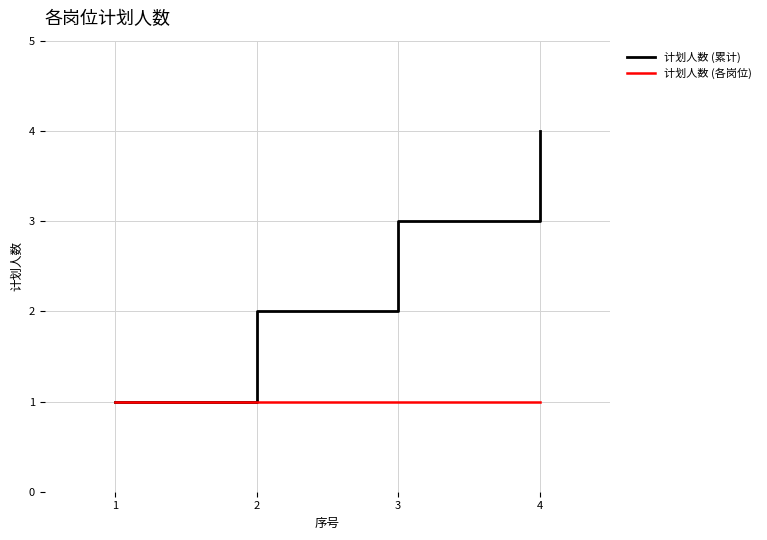

Reading left to right, what are all the values shown in this chart?

计划人数 (累计): 1=1	2=2	3=3	4=4
计划人数 (各岗位): 1=1	2=1	3=1	4=1